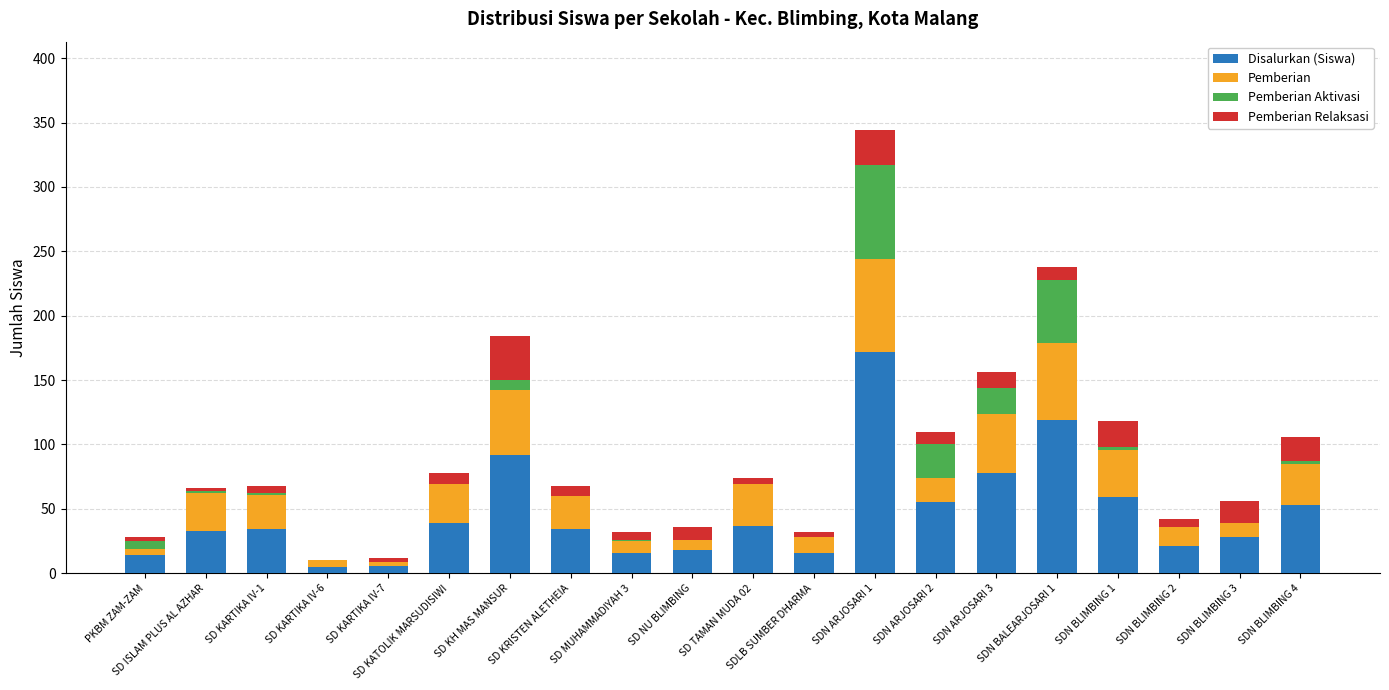

What is the sum of all Disalurkan (Siswa) values?

929